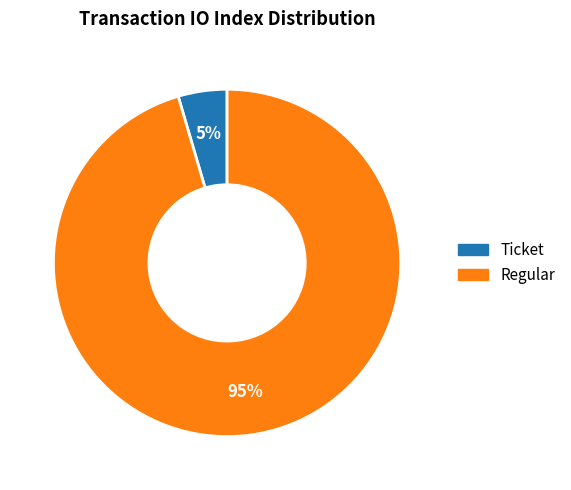

How many slices are in this pie chart?

2